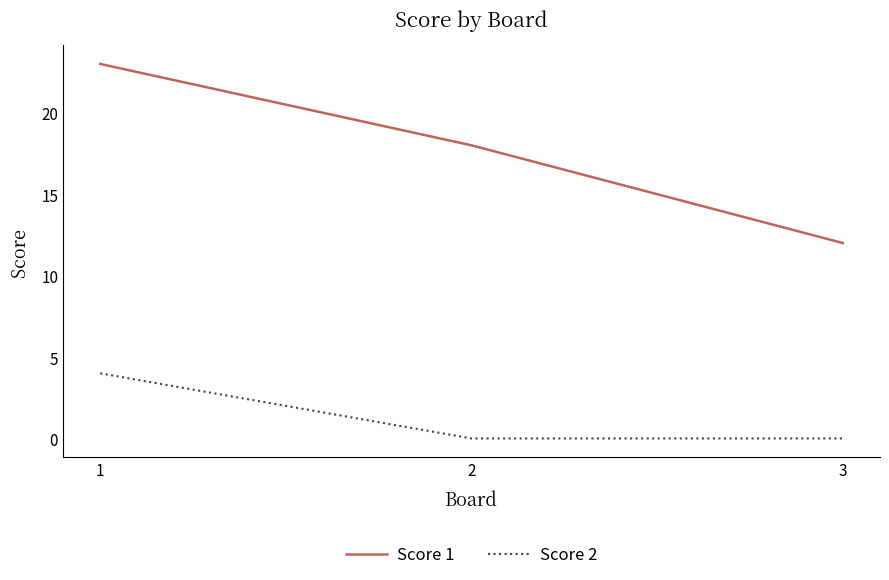

What are all the series names shown in the legend?

Score 1, Score 2